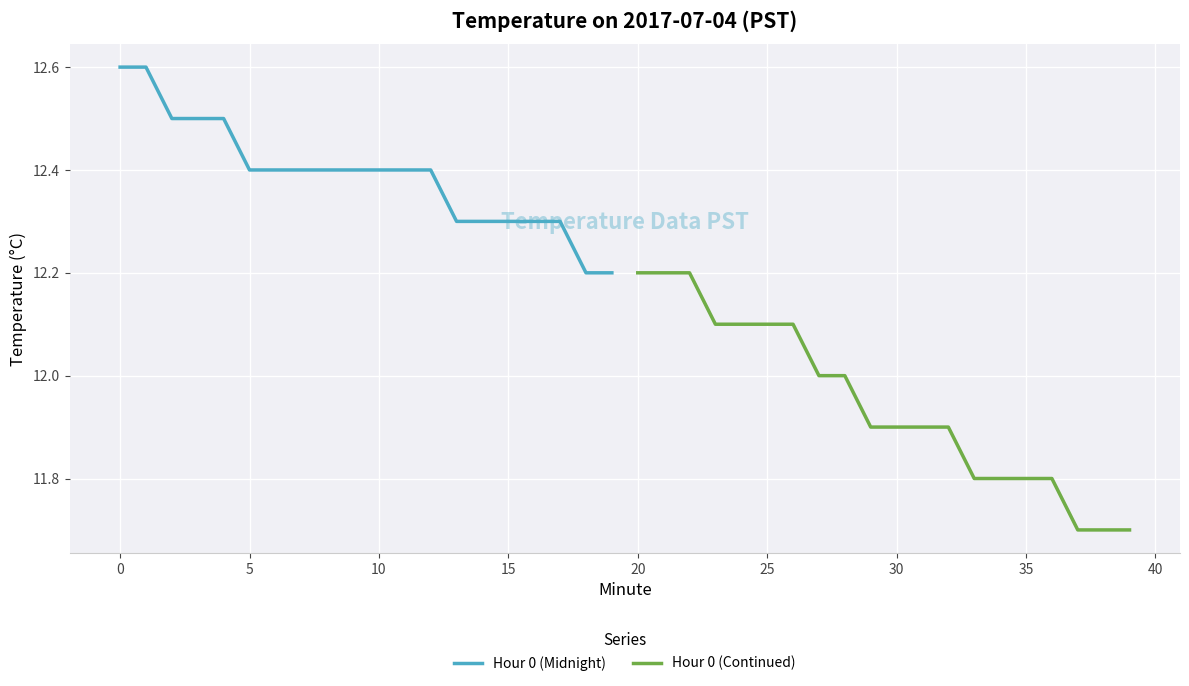

What is the highest value of the Hour 0 (Midnight) series?

12.6